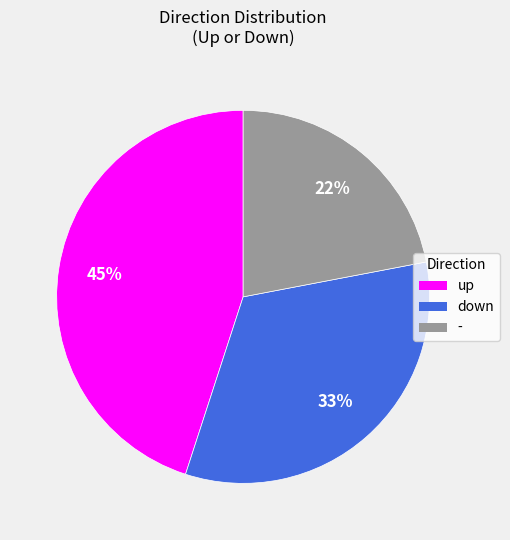

To the nearest percent, what is the difference between the largest and smallest slice percentages?

23%